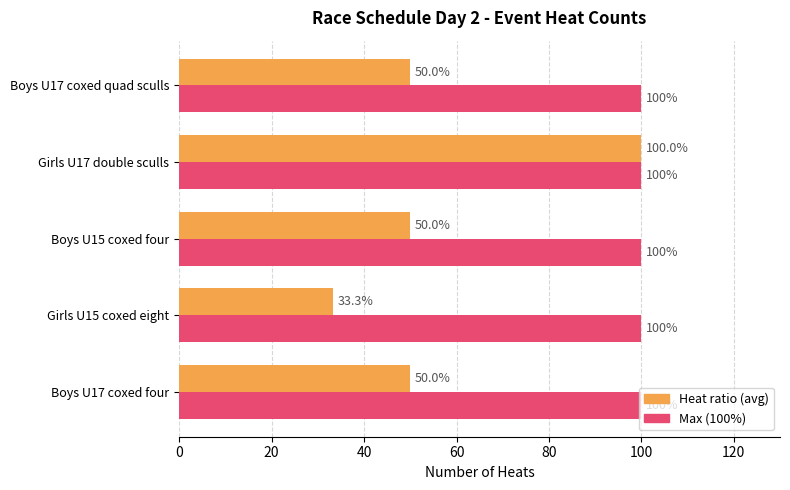

Is it true that Heat ratio (avg) equals 46.7 at Girls U15 coxed eight?

False